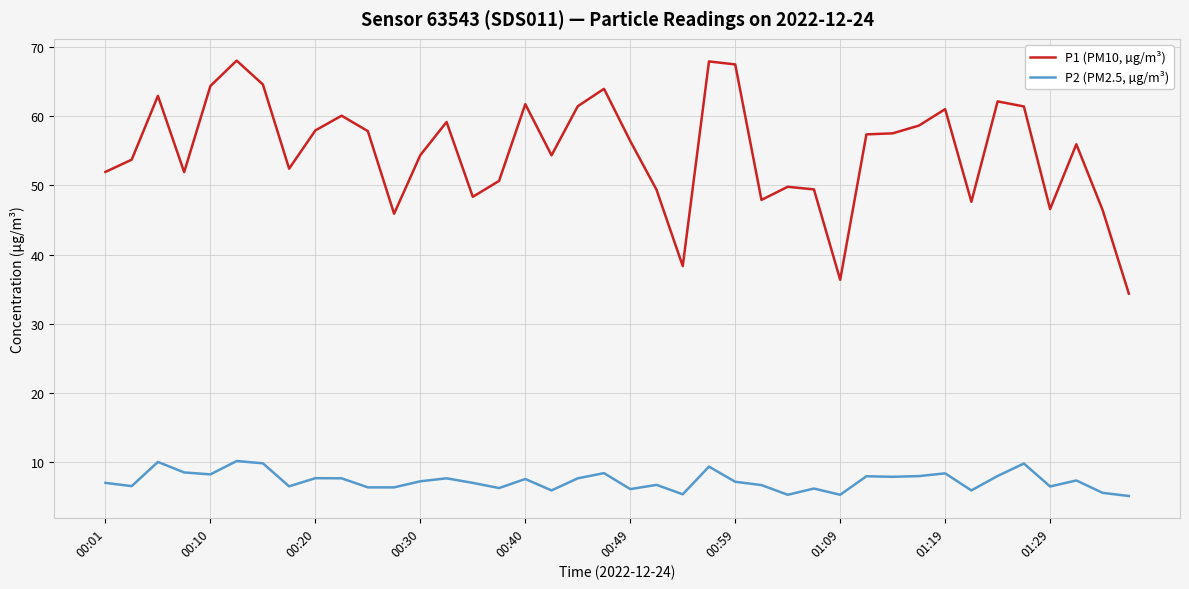

How many series are shown in this chart?

2